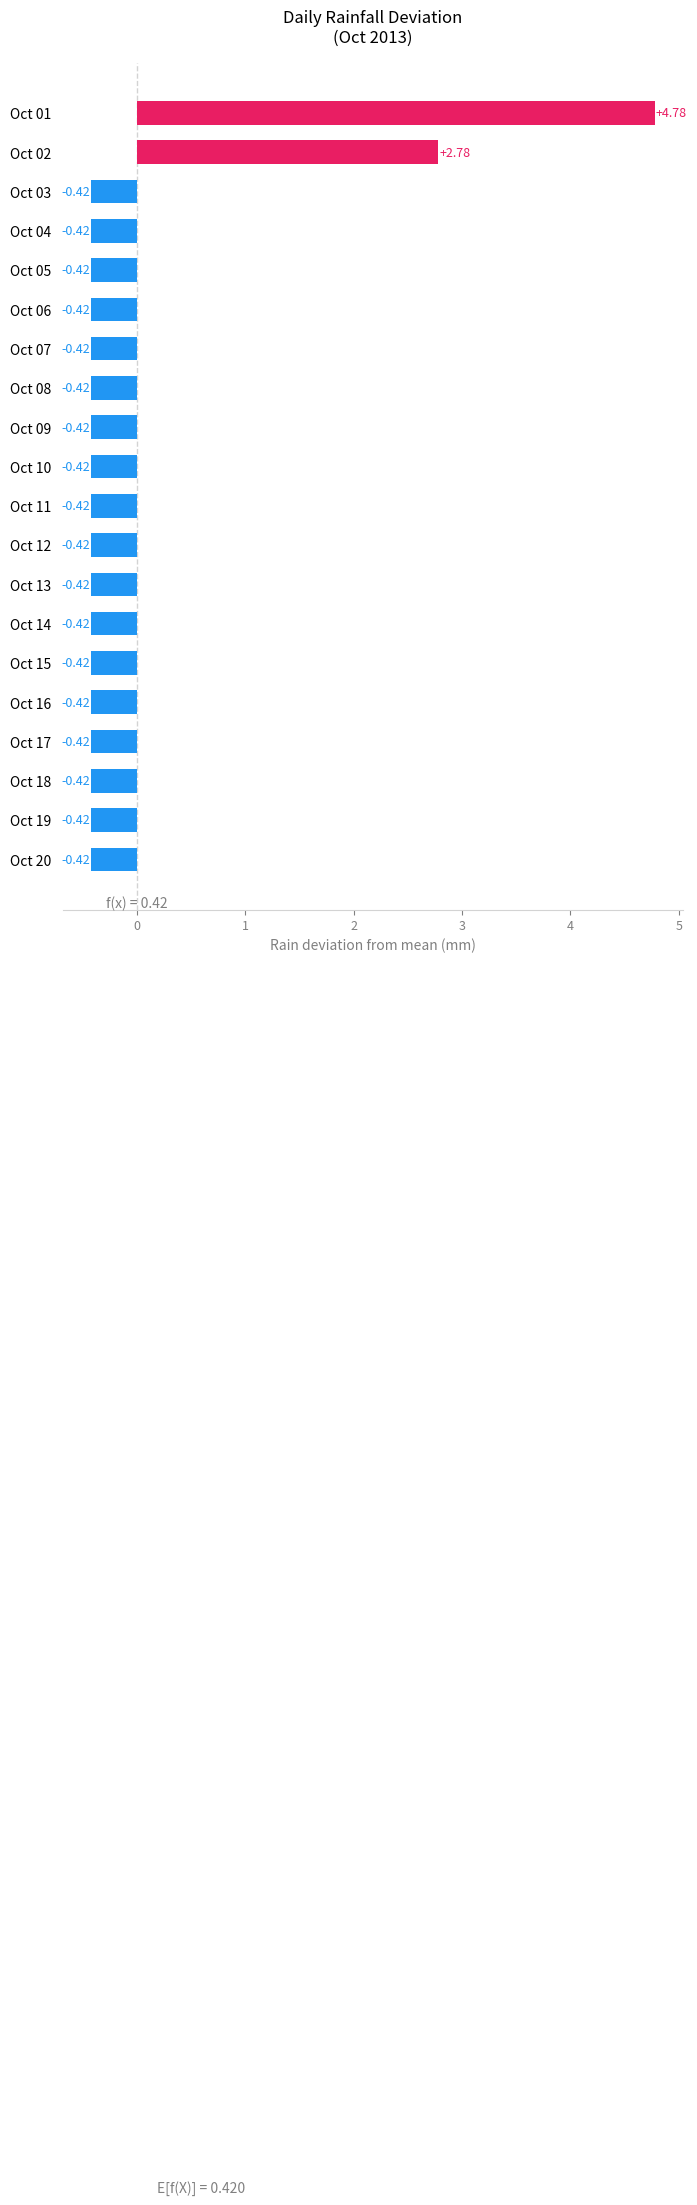

What is the difference between the second highest and minimum values?

3.2